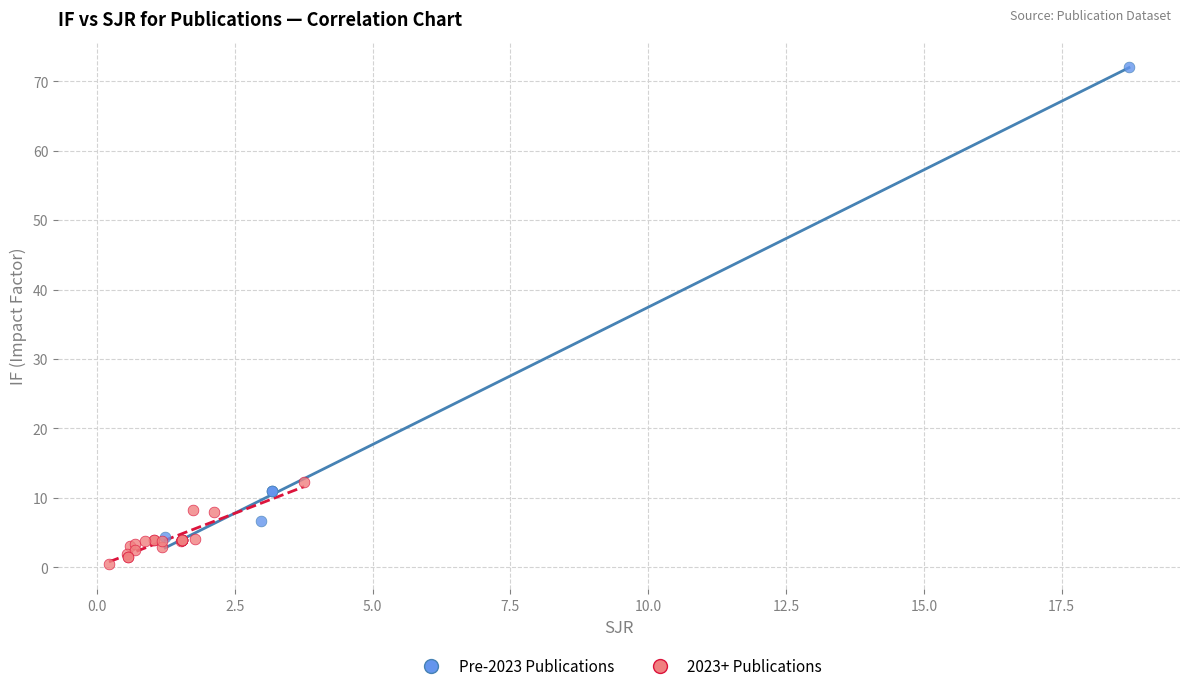

Which series contains the lowest Y value?

2023+ Publications